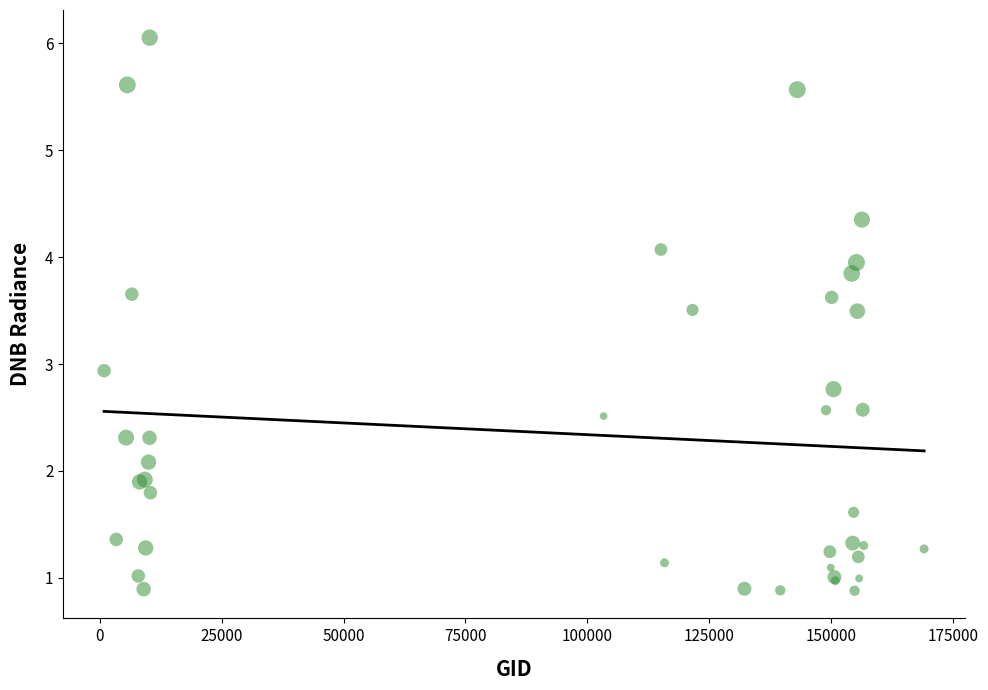

What Y value in the scatter plot is closest to 3?

2.9